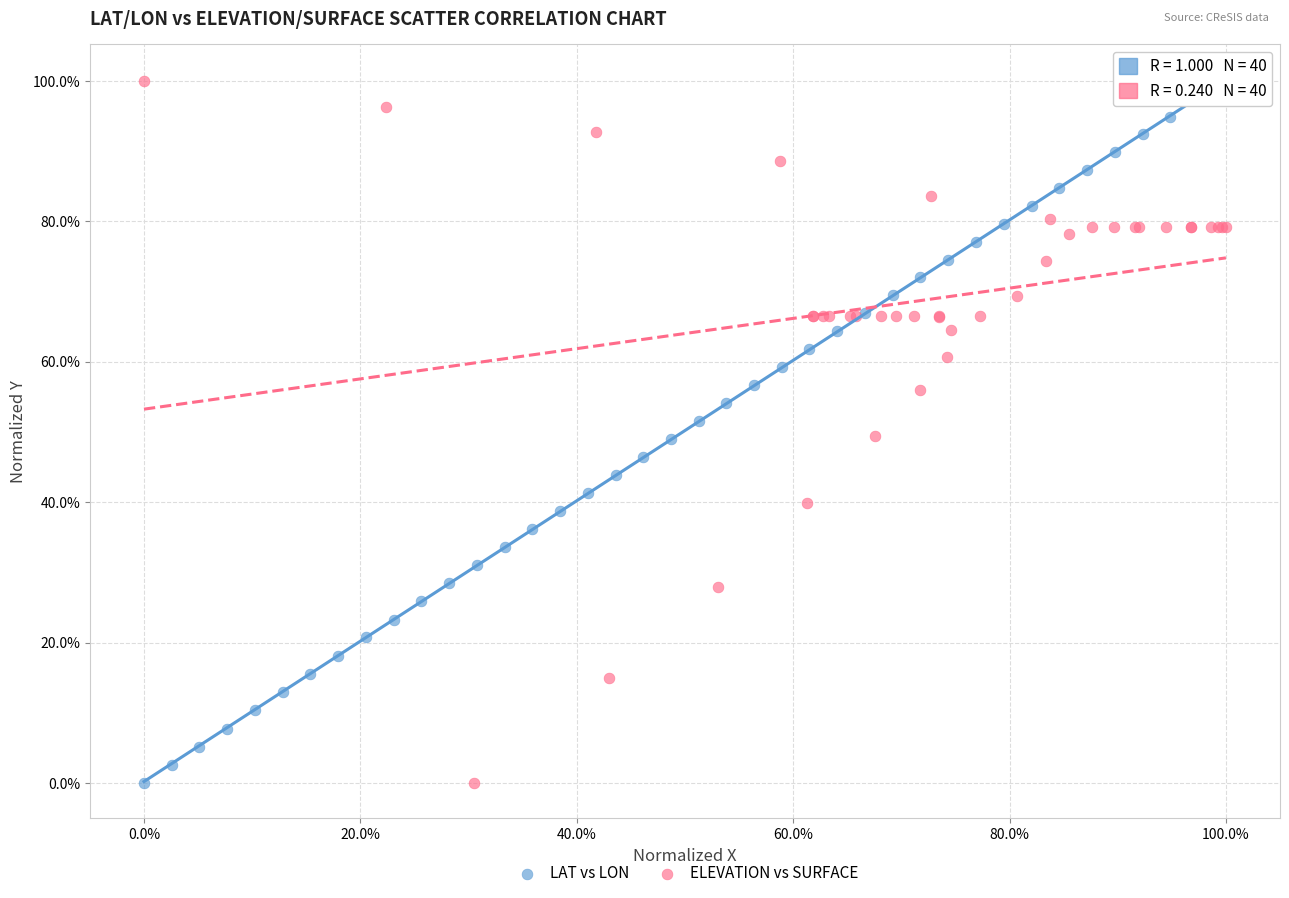

What are all the series names shown in the legend?

LAT vs LON, ELEVATION vs SURFACE